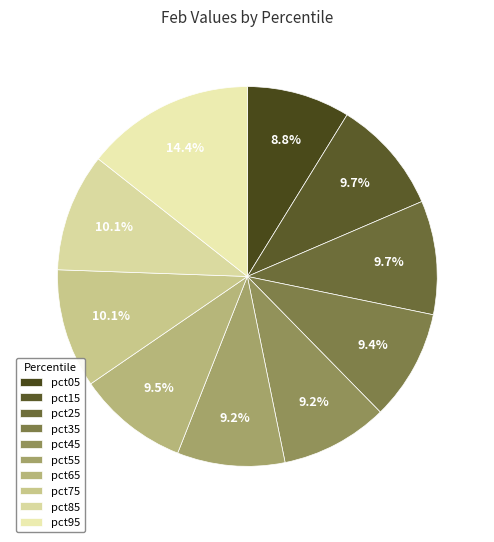

Does any single category account for the majority?

No